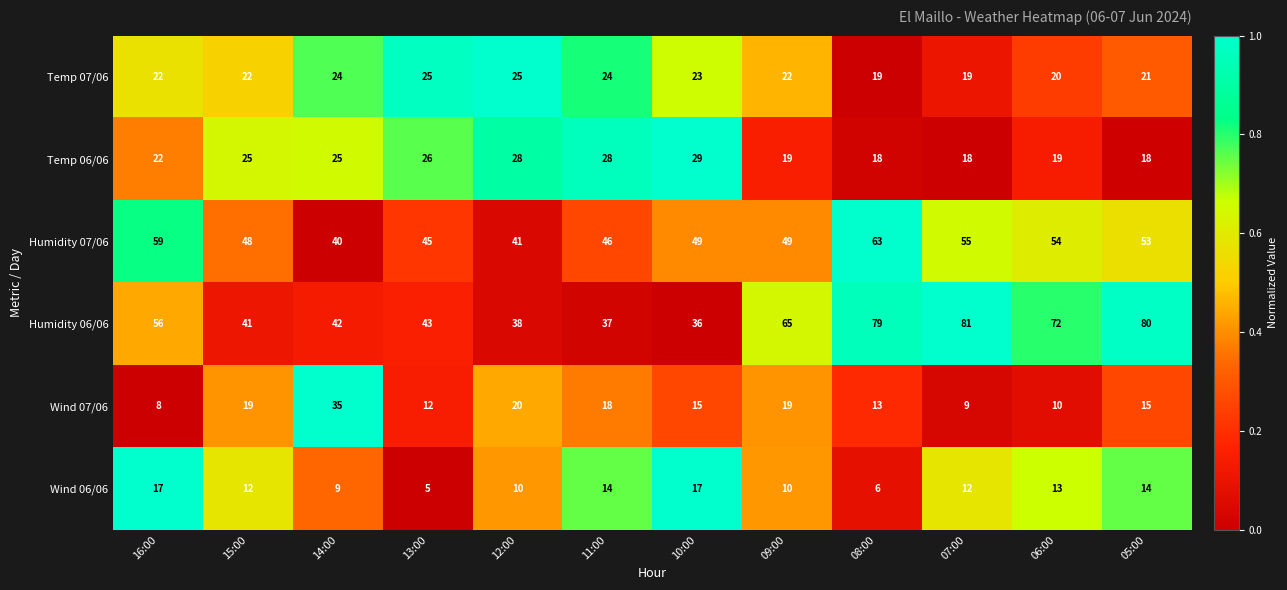

List the series in order of their peak value, lowest first.

Wind 06/06, Temp 07/06, Temp 06/06, Wind 07/06, Humidity 07/06, Humidity 06/06